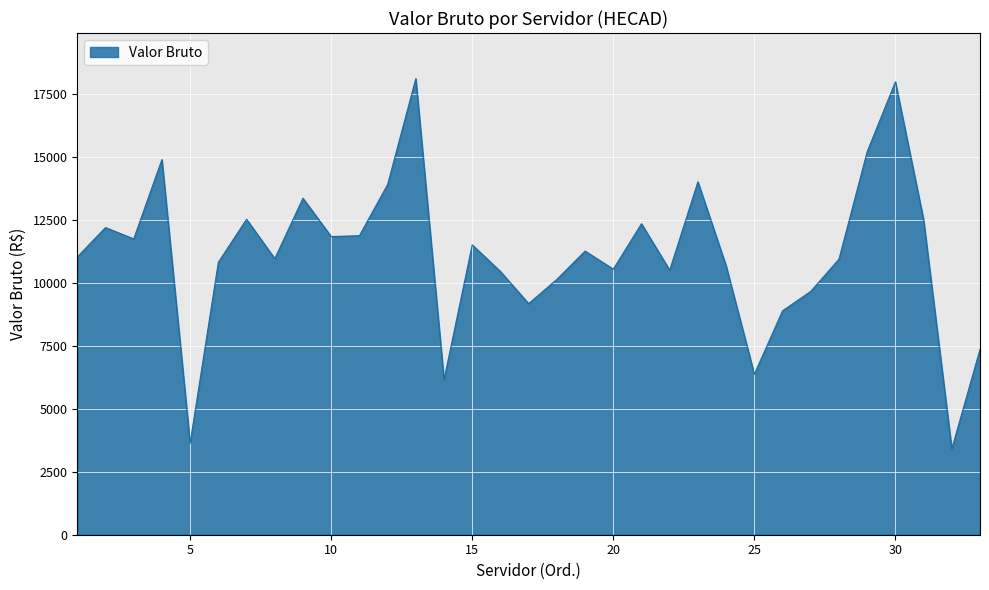

How many lines are shown in the chart?

1